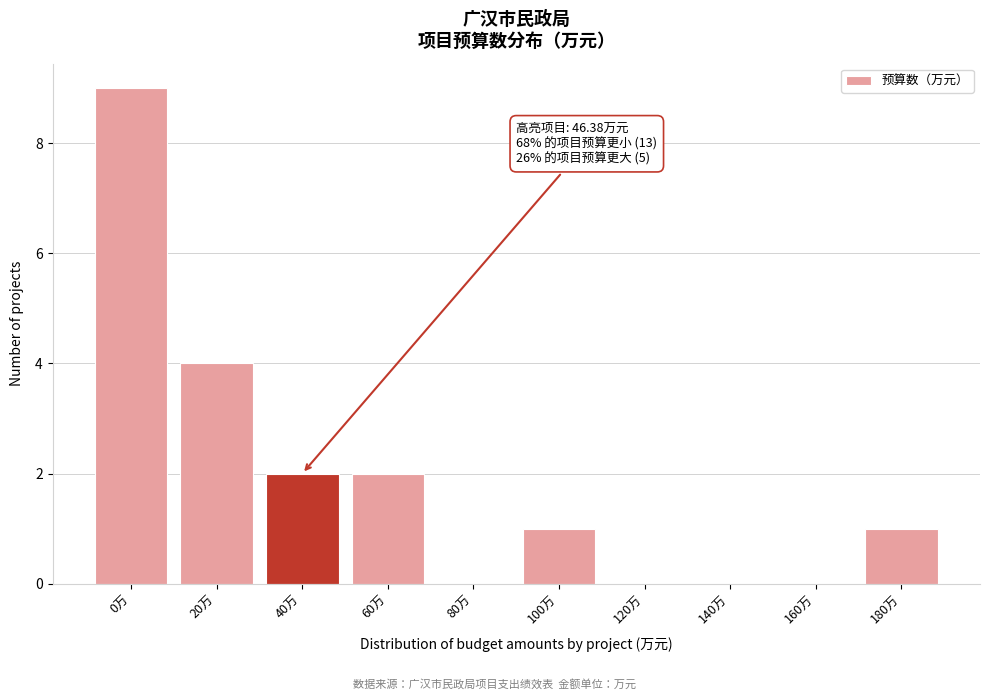

Reading right to left, extract all data points from this chart.

180万=1	160万=0	140万=0	120万=0	100万=1	80万=0	60万=2	40万=2	20万=4	0万=9